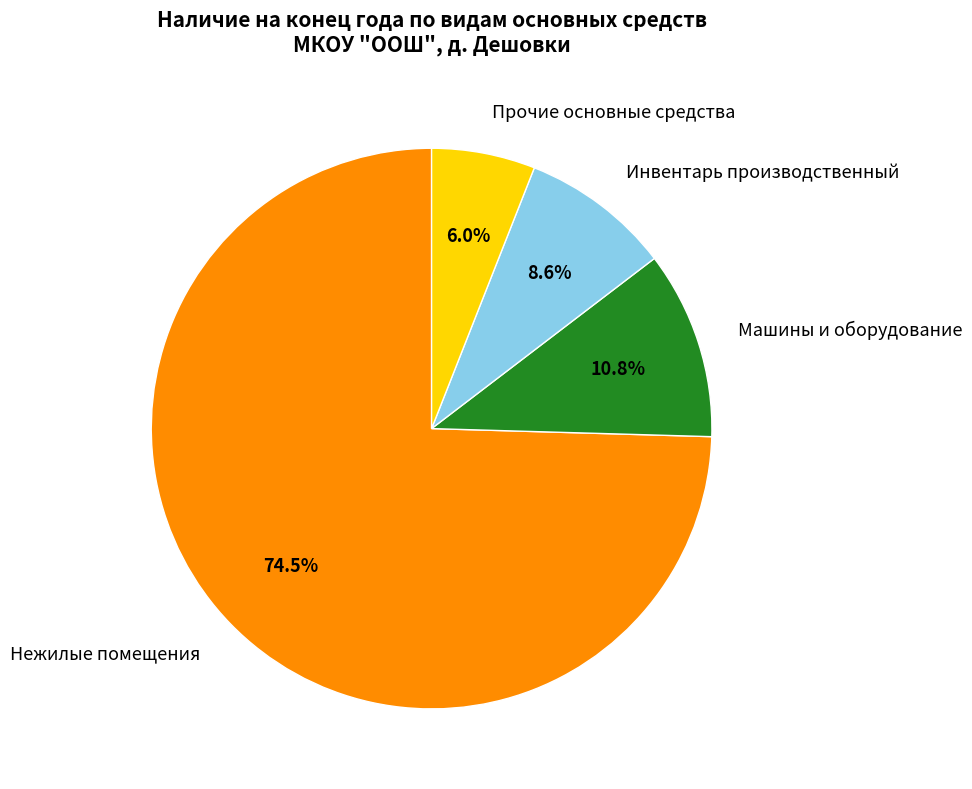

What percentage is the Инвентарь производственный slice, to the nearest percent?

9%